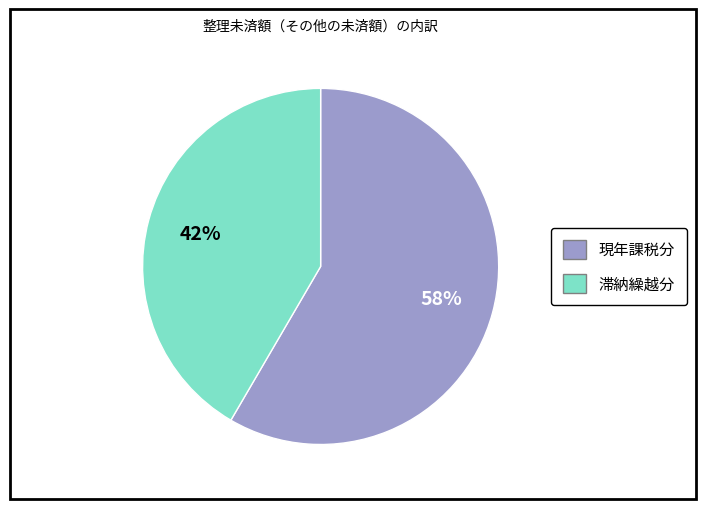

The 滞納繰越分 slice represents 42% of the pie. True or false?

True